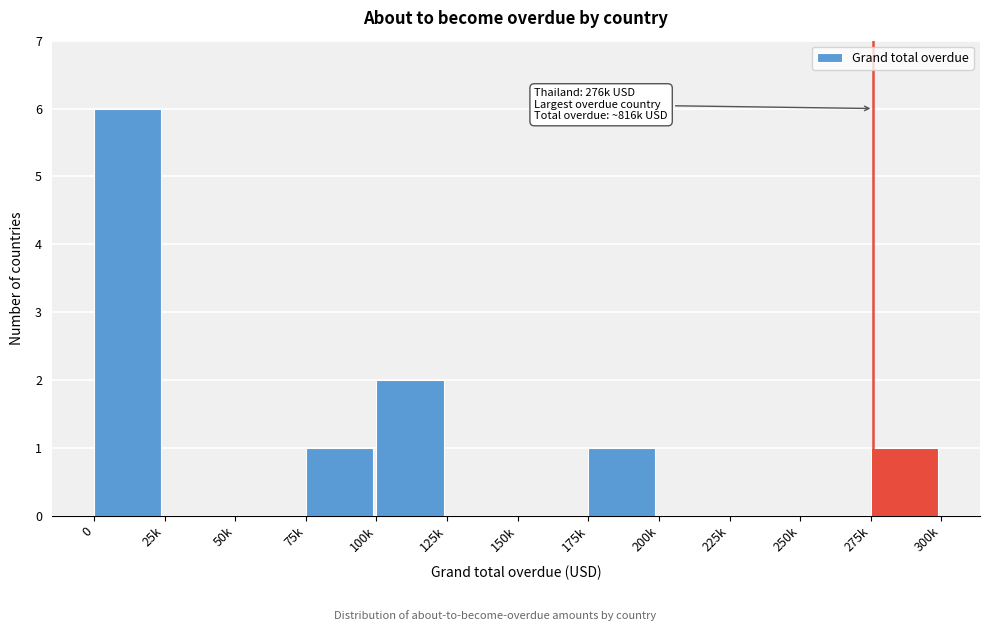

Reading right to left, what are all the values shown in this chart?

275k=1	250k=0	225k=0	200k=0	175k=1	150k=0	125k=0	100k=2	75k=1	50k=0	25k=0	0=6